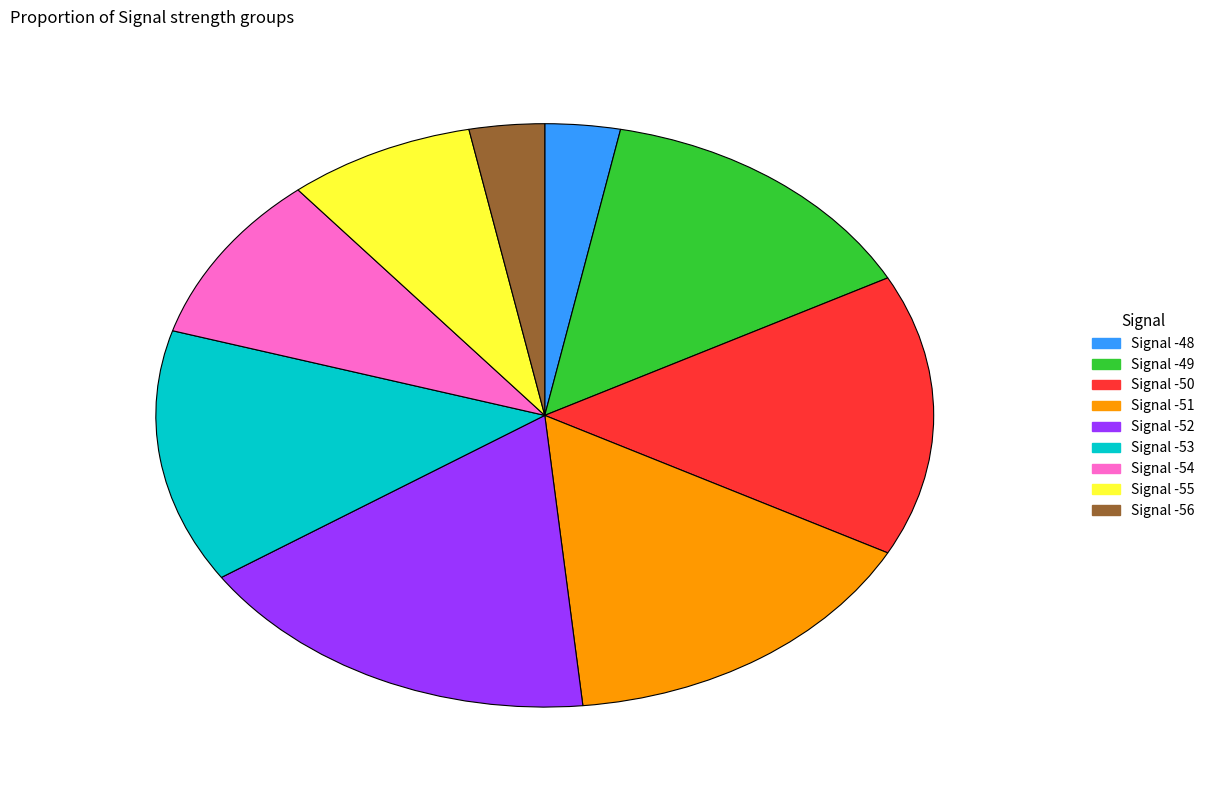

Is Signal -49 the majority of the pie?

No